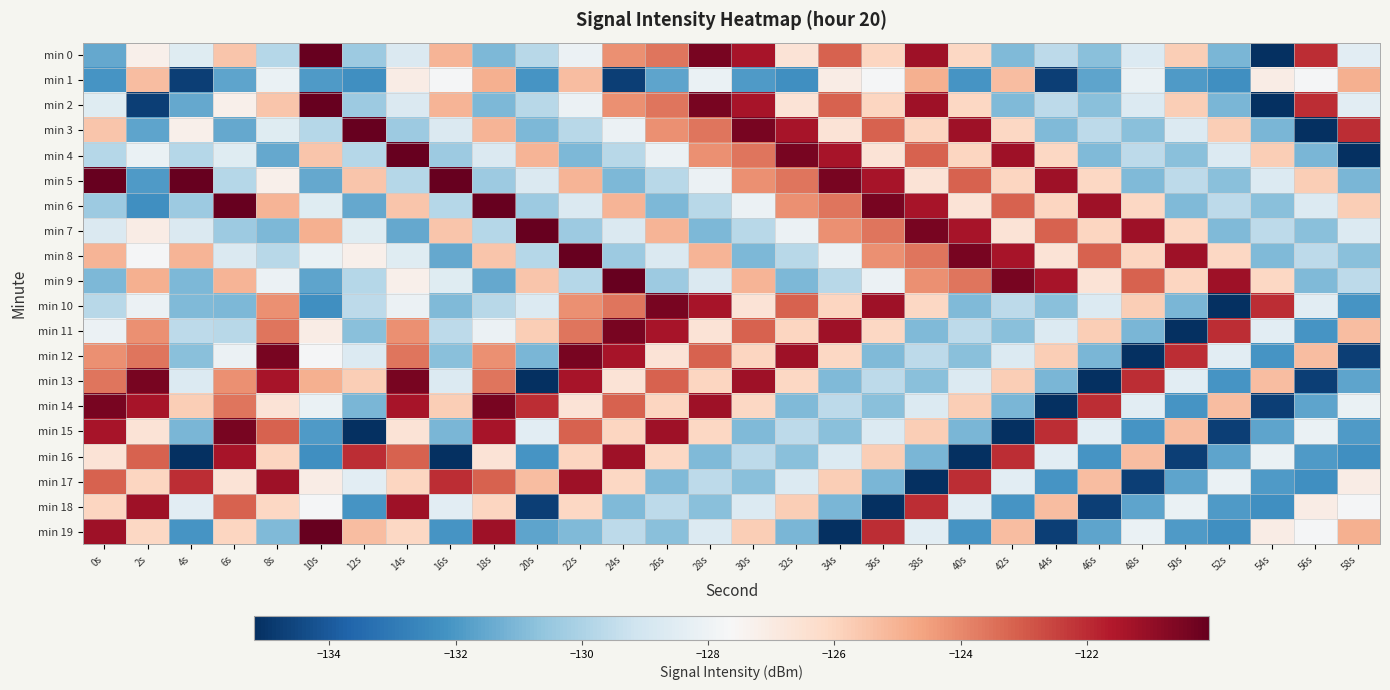

What is the spread (max minus min) of values at 34s?

14.8